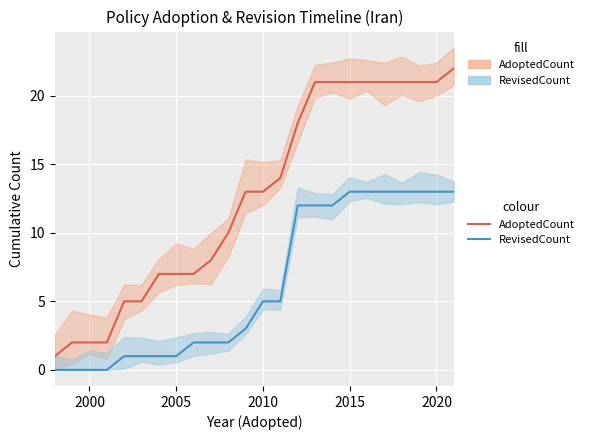

At how many categories does at least one series exceed 20?

9